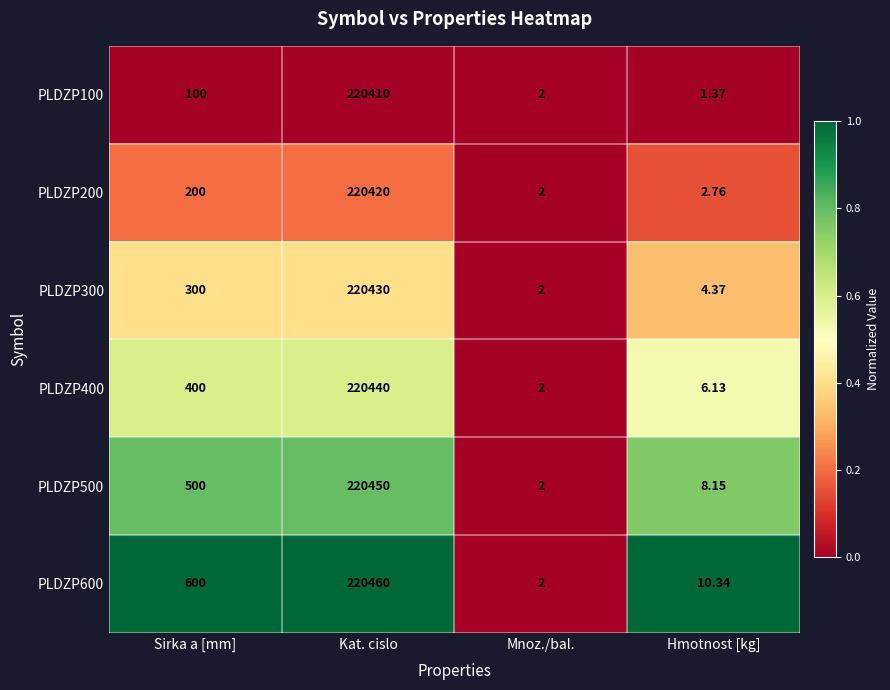

Which label corresponds to the smallest value in the chart?

Hmotnost [kg]